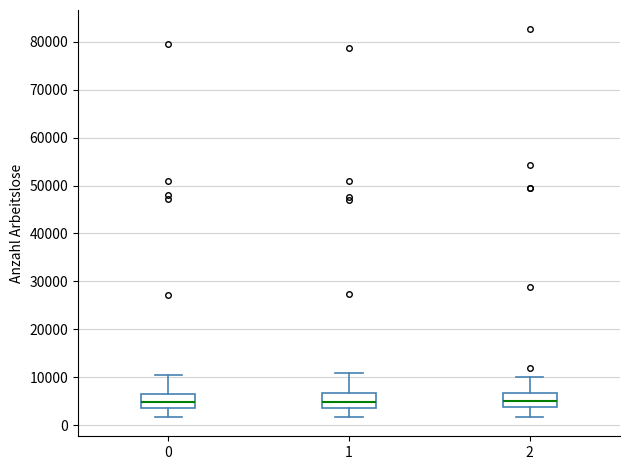

Where is the lower edge of the box at x = 1 on the y-axis? The values are not printed on the chart, so give them approximately, as read against the axis.

4000